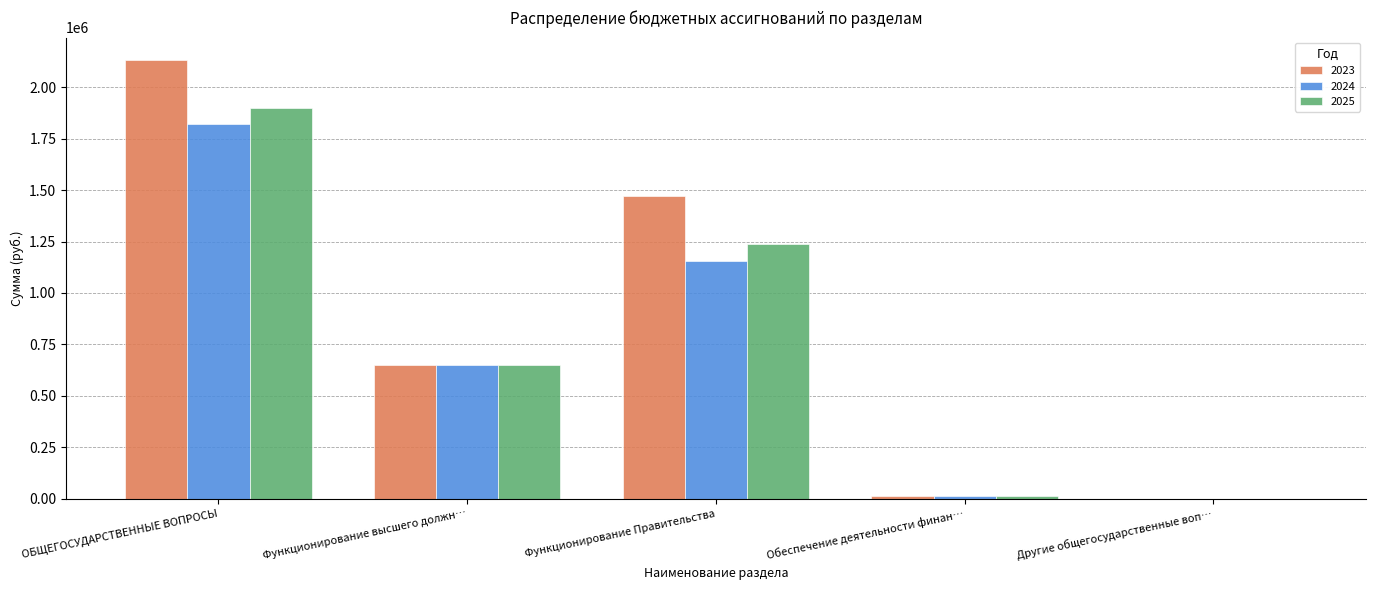

Which series has the largest total across all categories?

2023